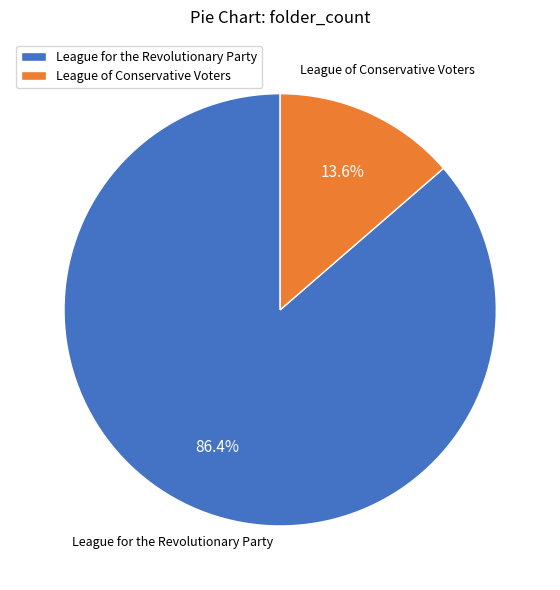

Which slice represents more than half of the pie?

League for the Revolutionary Party